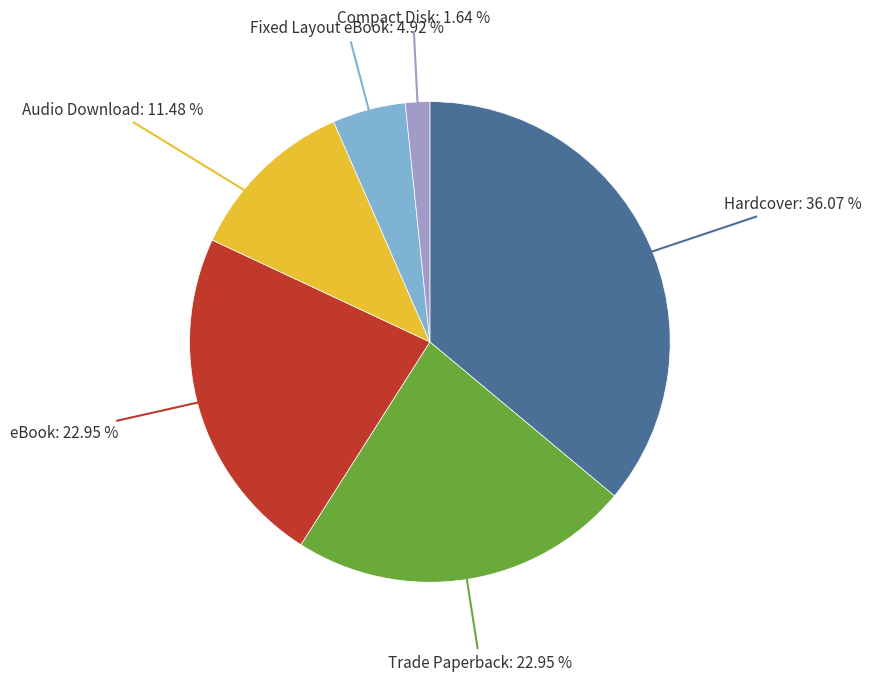

True or false: Compact Disk accounts for 2% of the total.

True